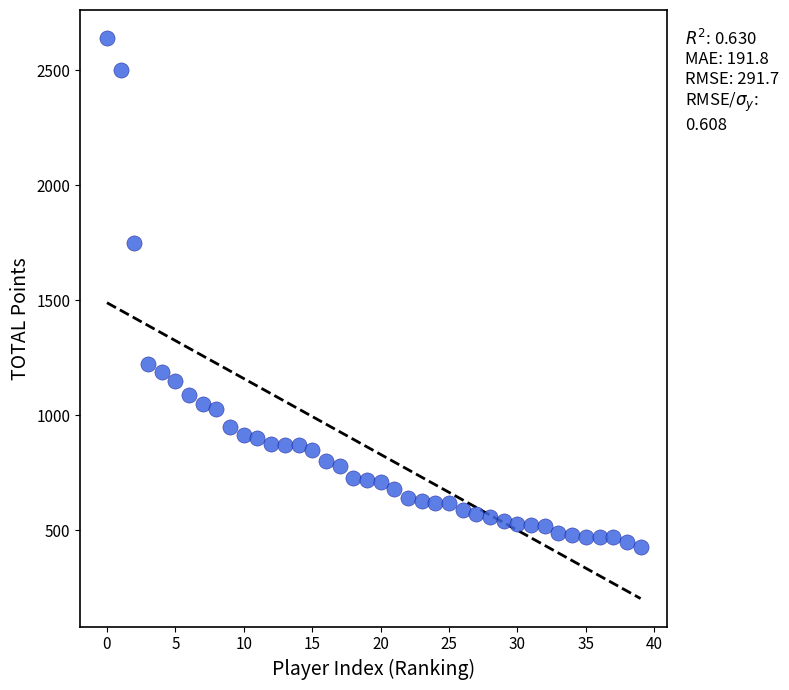

What Y value in the scatter plot is closest to 1535?

1750